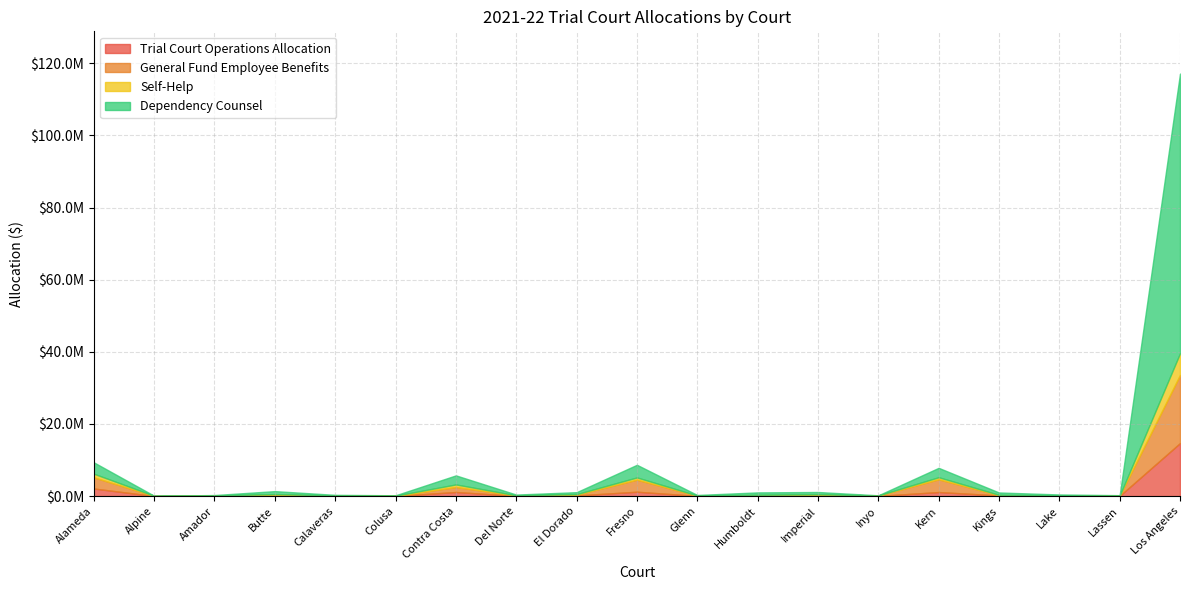

Is it true that Dependency Counsel equals 18438.7 at Alpine?

True